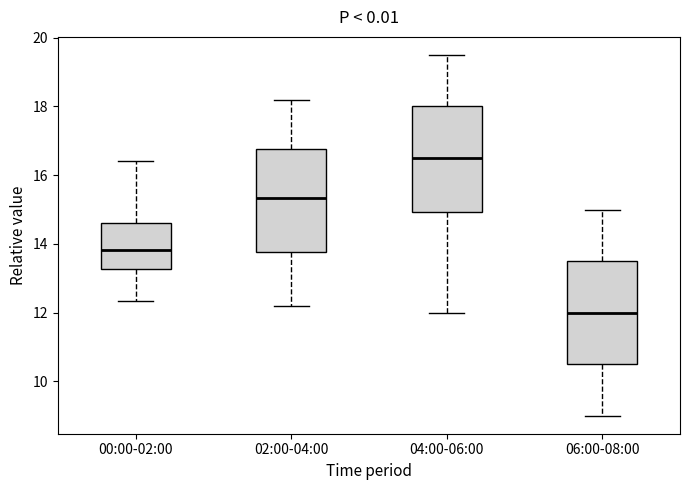

Reading left to right, transcribe this box plot: for each box, give where its median line is, the range the box spans, and where its two whiskers end, as read against the y-axis. The values are not printed on the chart, so give them approximately, as read against the axis.

00:00-02:00: median 13.8, box 13.2 to 14.6, whiskers 12.4 to 16.4
02:00-04:00: median 15.4, box 13.8 to 16.8, whiskers 12.2 to 18.2
04:00-06:00: median 16.6, box 15.0 to 18.0, whiskers 12.0 to 19.6
06:00-08:00: median 12.0, box 10.6 to 13.6, whiskers 9.0 to 15.0